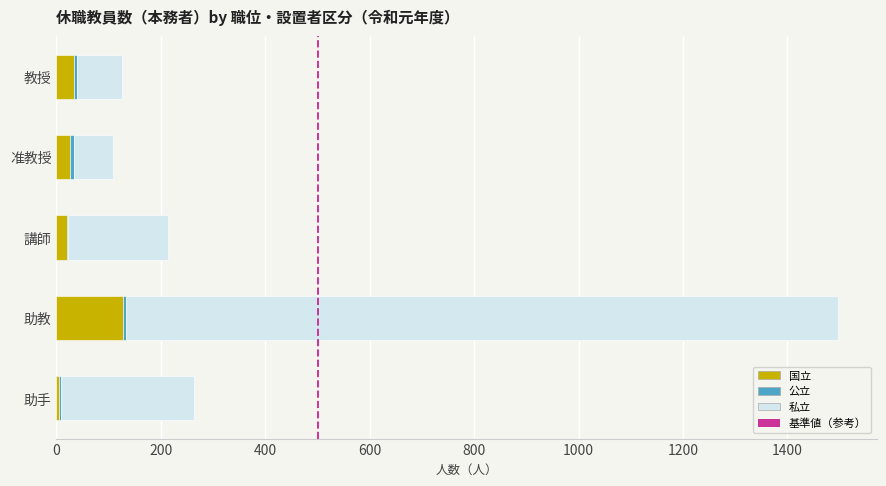

At which label does 国立 reach its peak?

助教